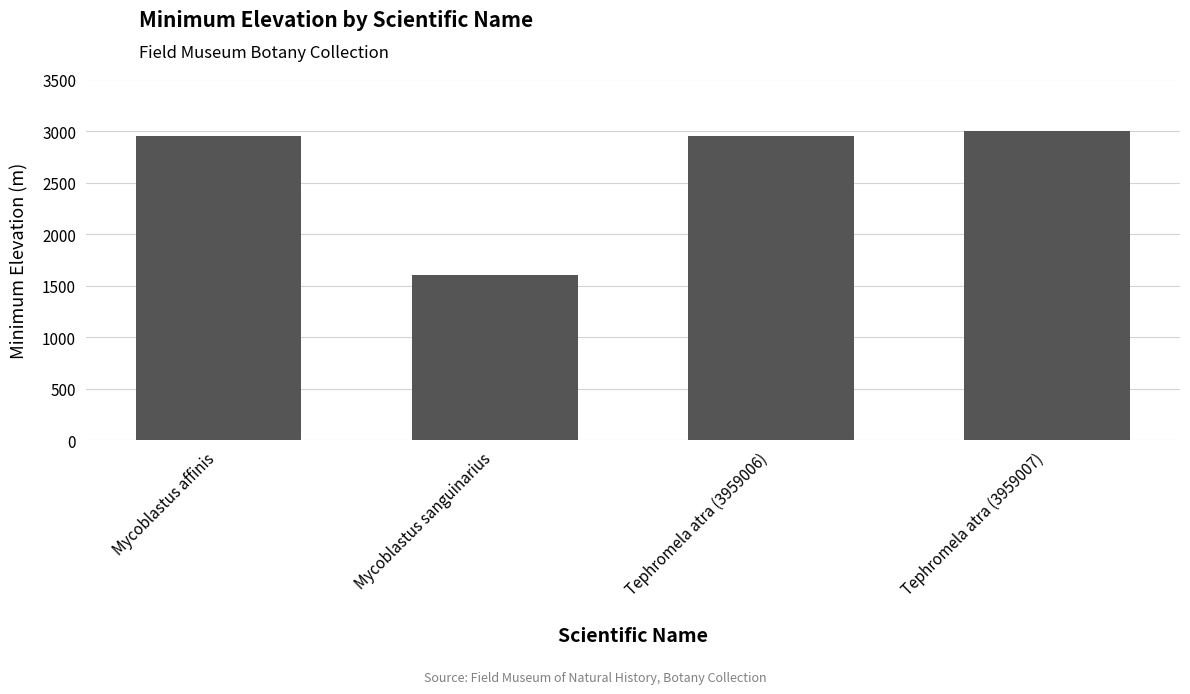

What position from the left is Tephromela atra (3959007)?

4